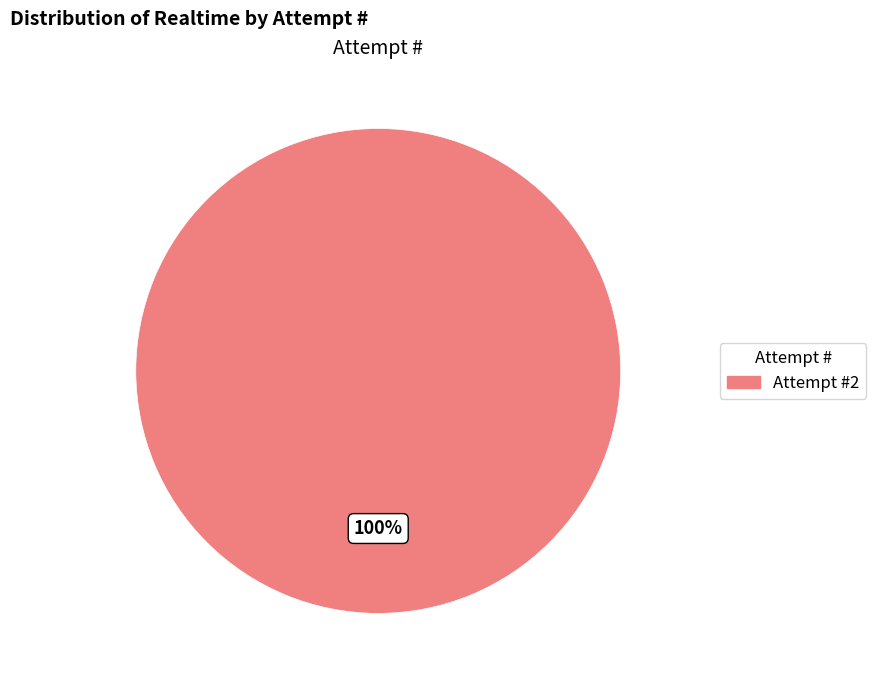

True or false: Attempt #2 accounts for 88% of the total.

False